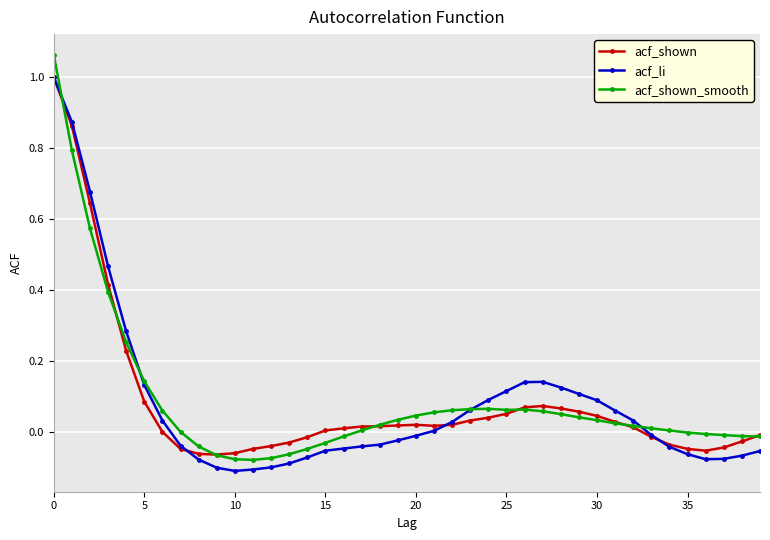

What are all the series names shown in the legend?

acf_shown, acf_li, acf_shown_smooth